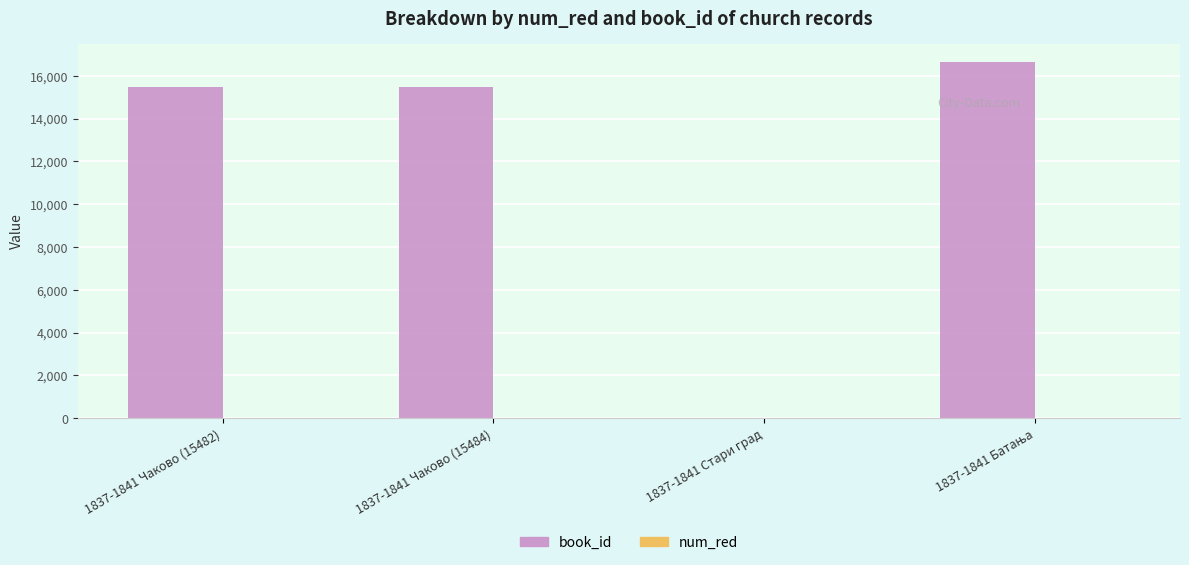

What is the sum of all book_id values?

47630